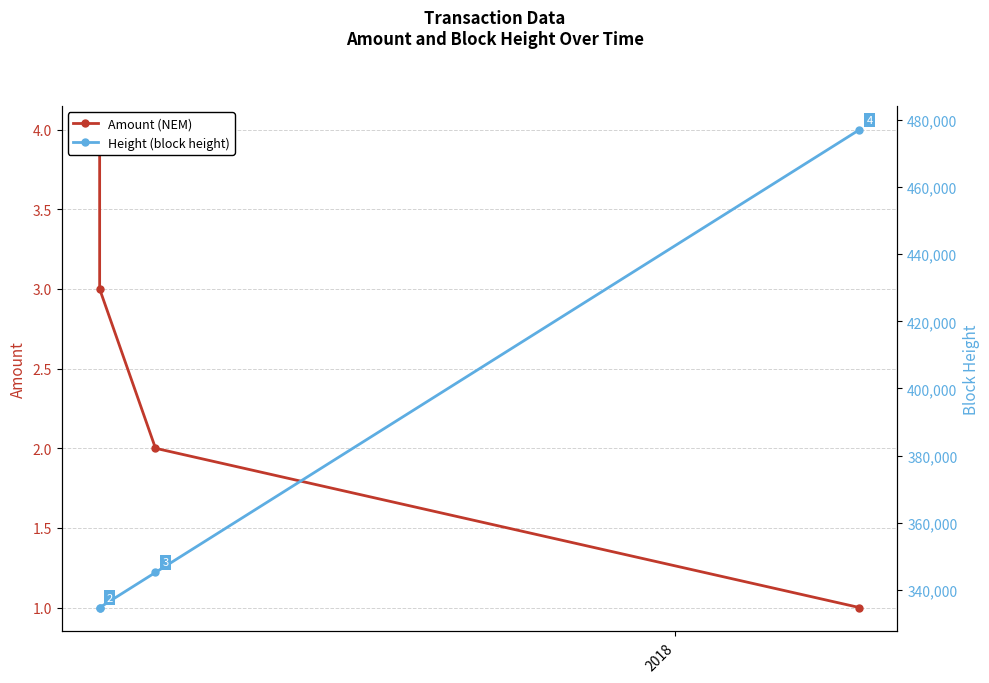

What is the sum of all Amount (NEM) values?

10